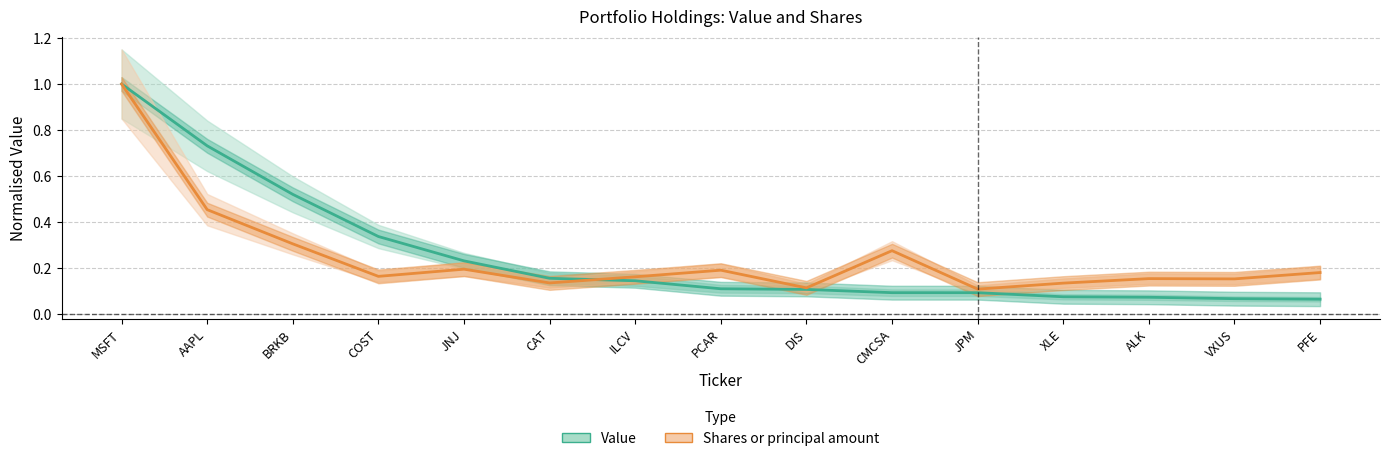

What is the spread (max minus min) of values at CMCSA?

0.2